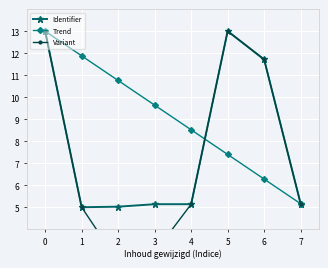

List the series in order of their overall mean, lowest first.

Variant, Identifier, Trend